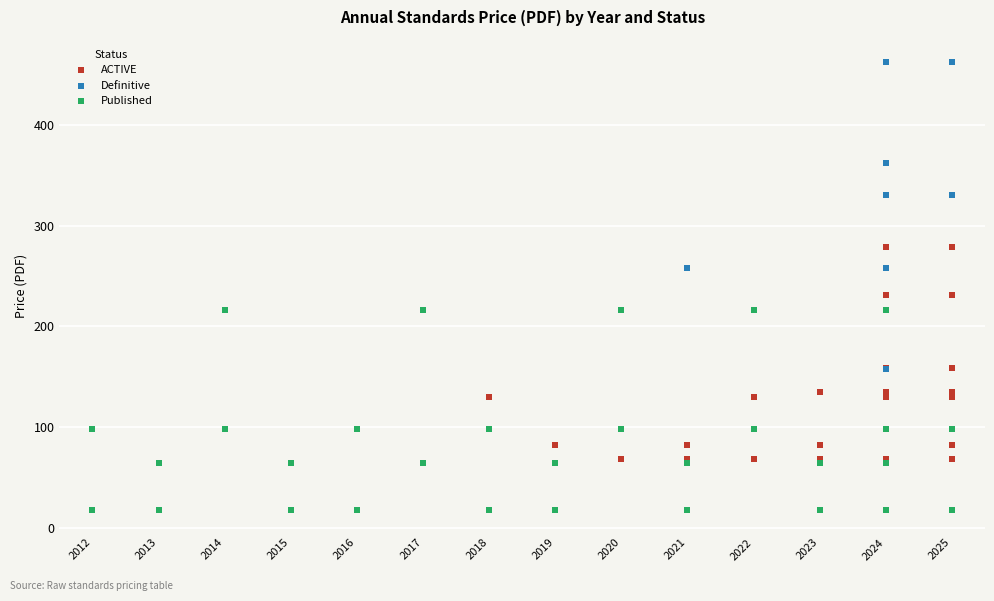

What are all the series names shown in the legend?

ACTIVE, Definitive, Published